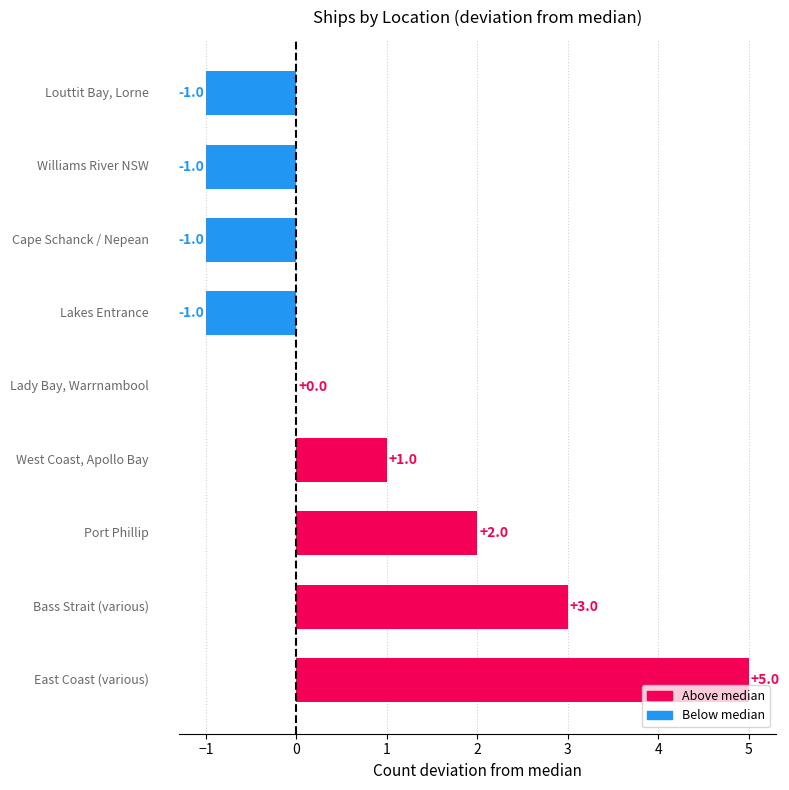

The value at Dromana / Louttit Bay is 3. True or false?

False